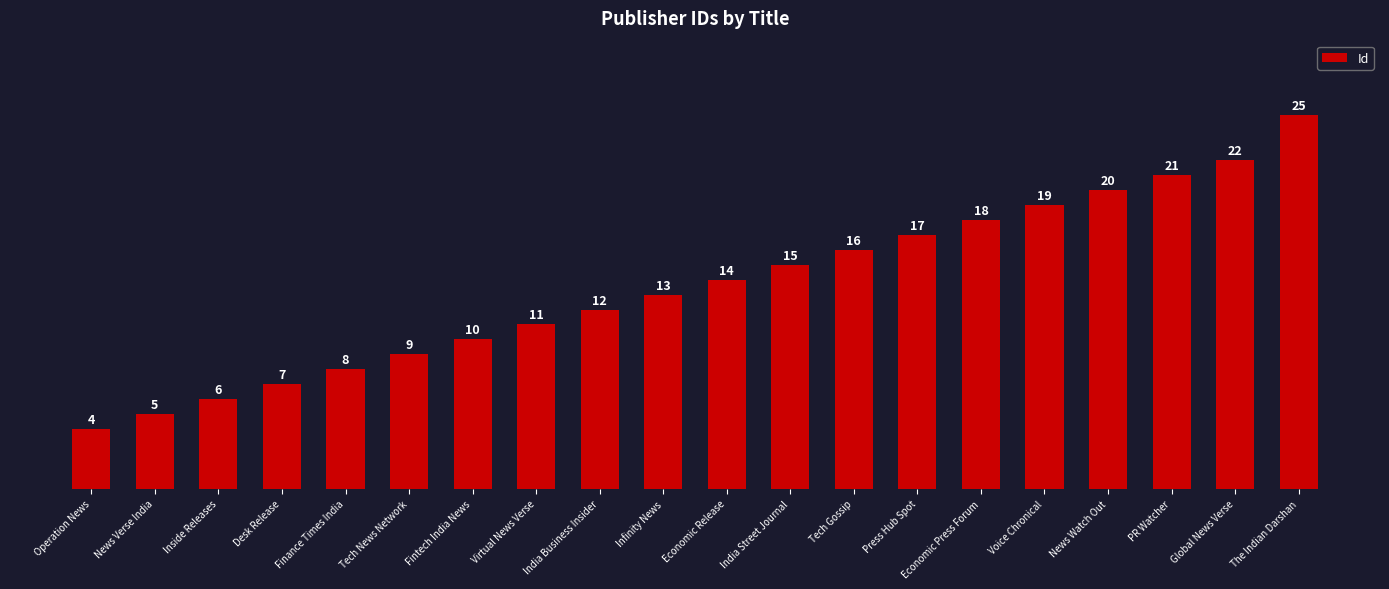

How many values are below 14?

10